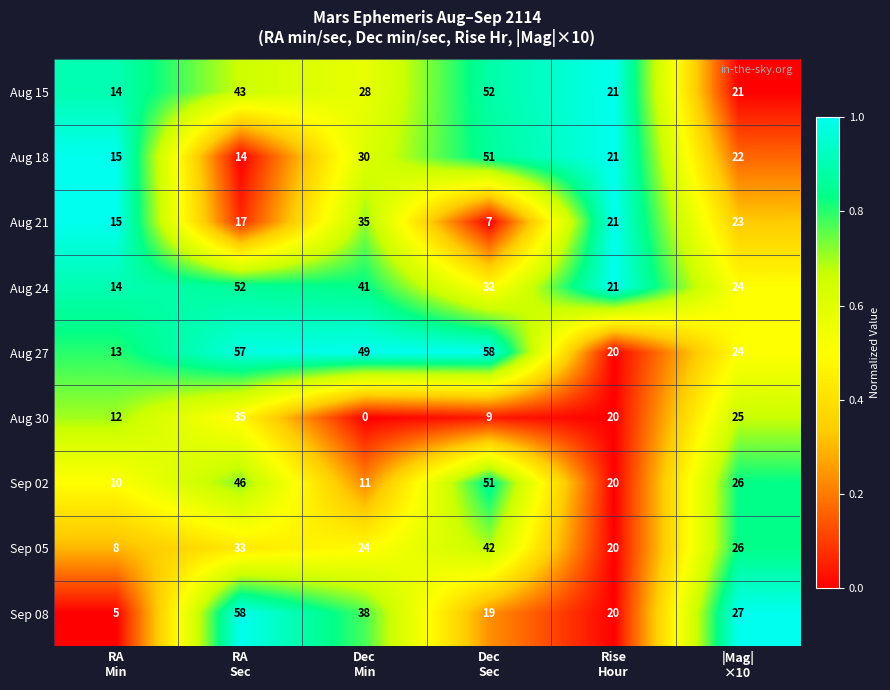

At how many categories does at least one series exceed 17?

5